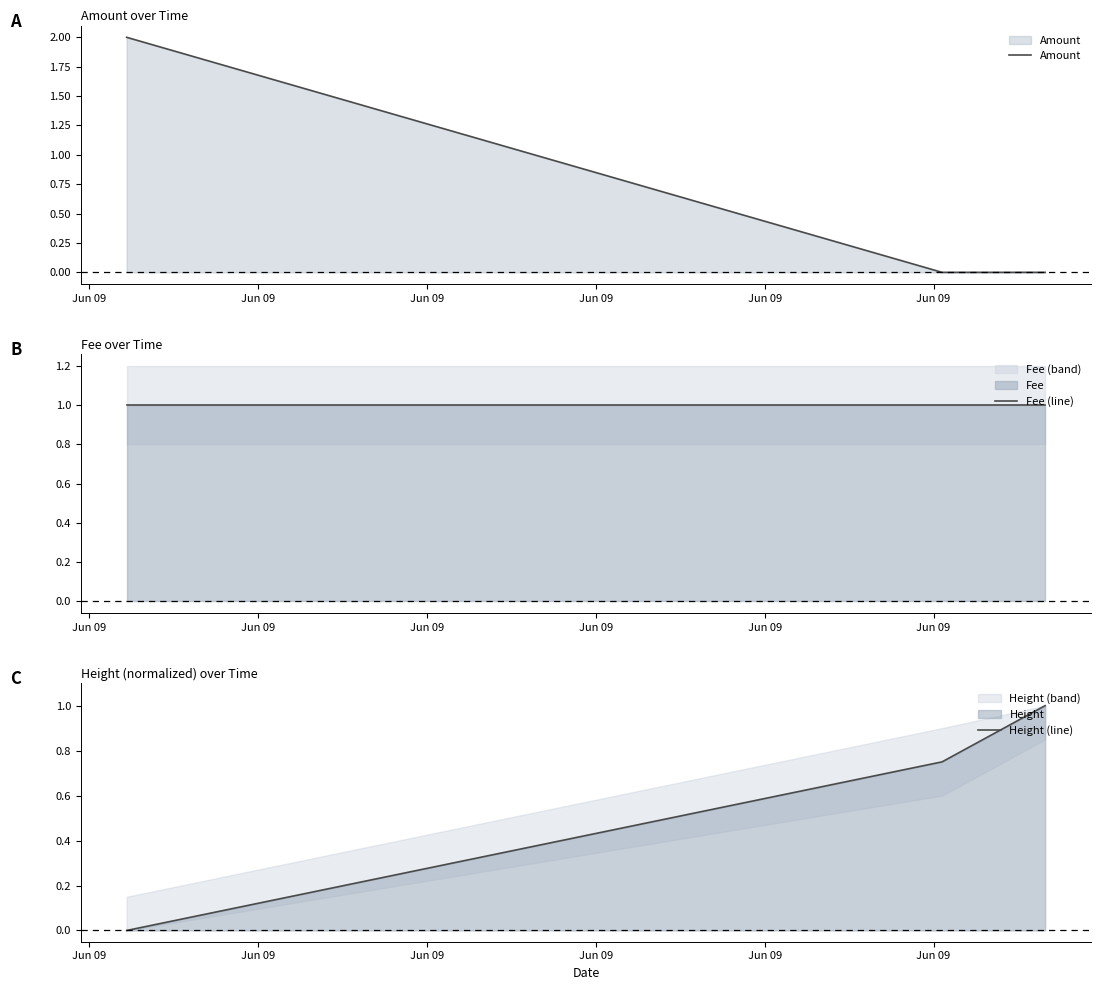

What is the average value of the Height (line) series?

0.6